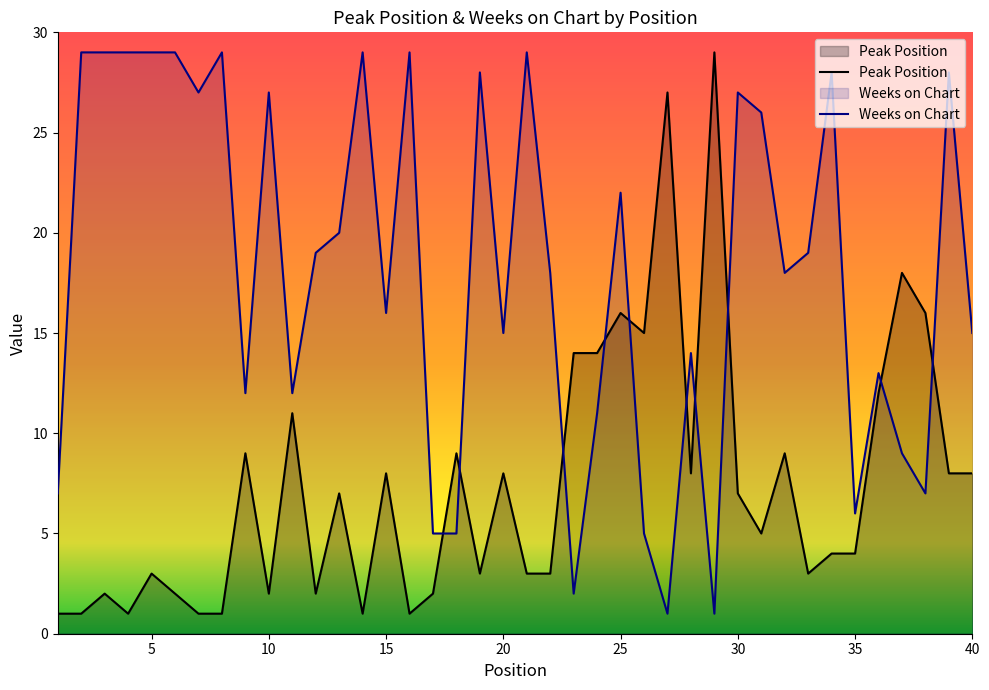

At which category does Peak Position reach its first local valley?

4